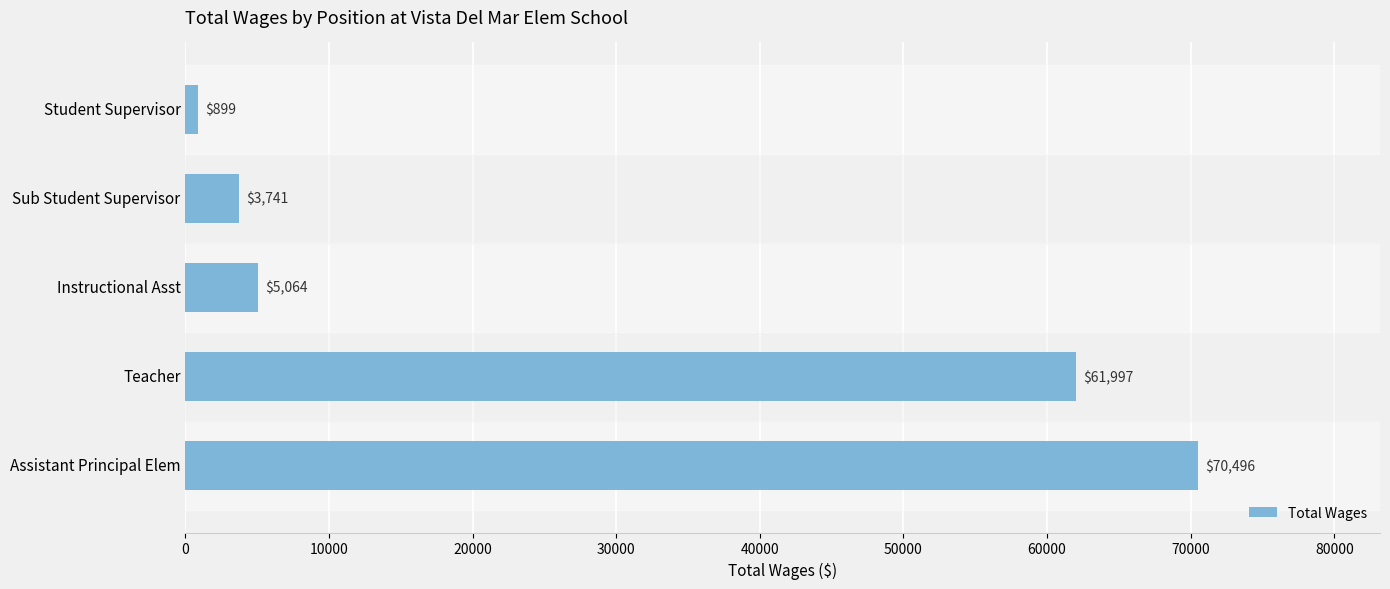

How many bars are there in total?

5